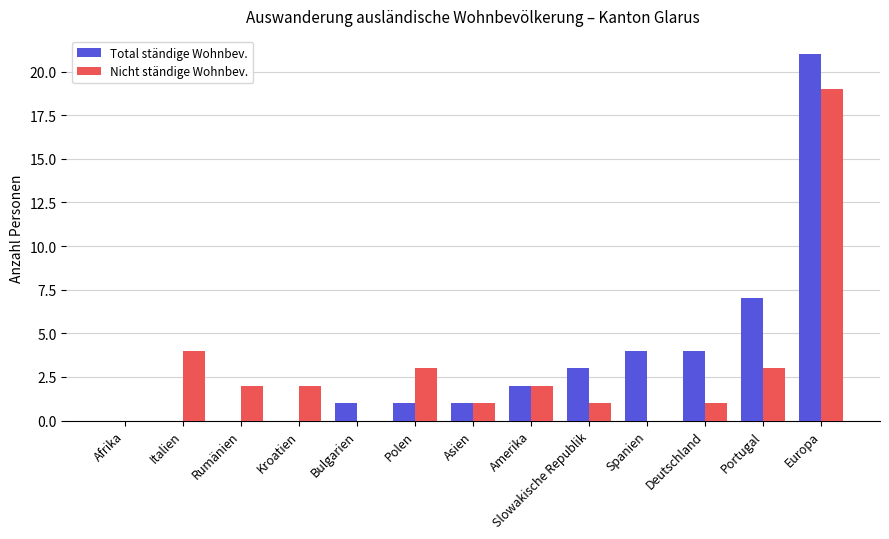

What is the sum of the Total ständige Wohnbev. values at Rumänien and Polen?

1